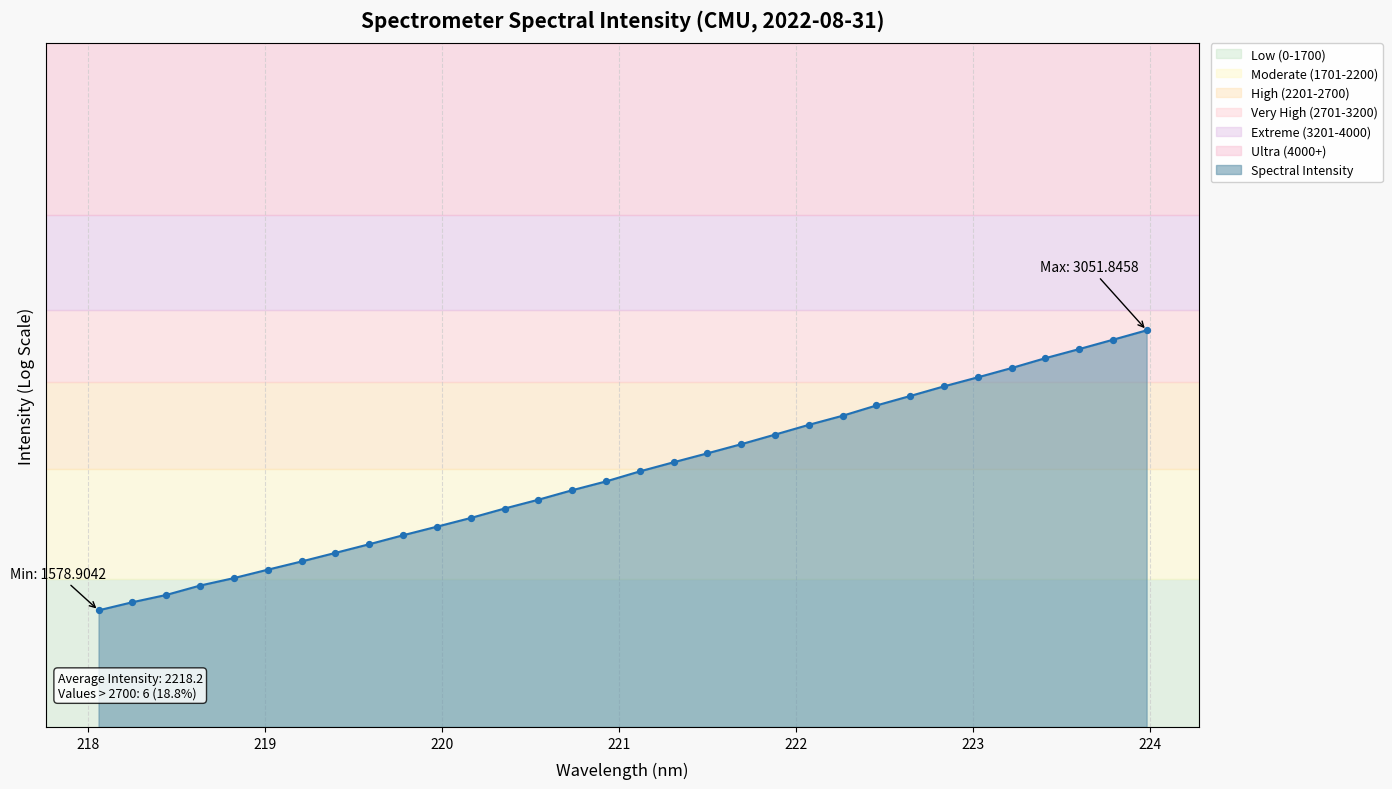

What is the ratio of the value at 220.5444 to the value at 223.5987?

0.7